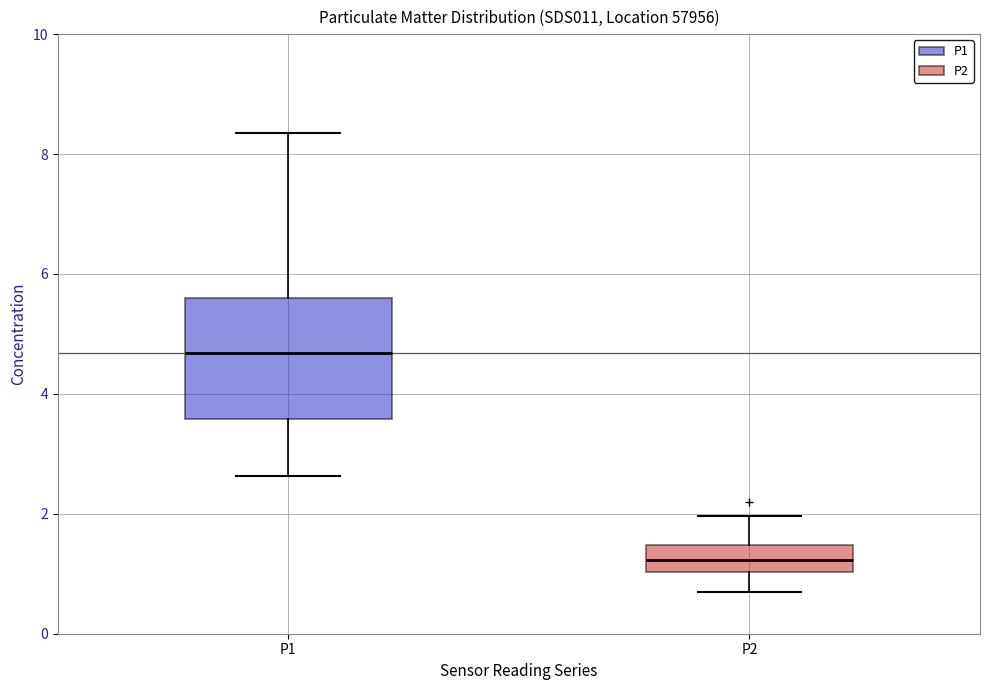

Reading left to right, transcribe this box plot: for each box, give where its median line is, the range the box spans, and where its two whiskers end, as read against the y-axis. The values are not printed on the chart, so give them approximately, as read against the axis.

P1: median 4.6, box 3.6 to 5.6, whiskers 2.6 to 8.4
P2: median 1.2, box 1.0 to 1.4, whiskers 0.8 to 2.0